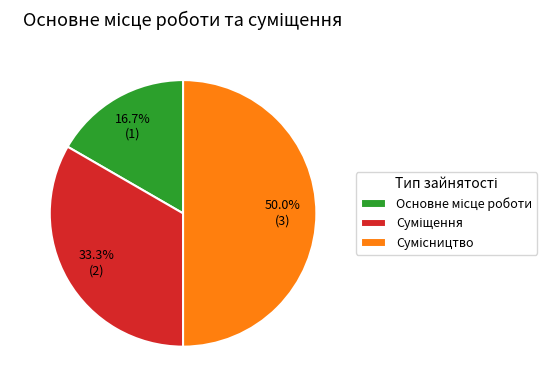

Count the number of slices in the pie.

3